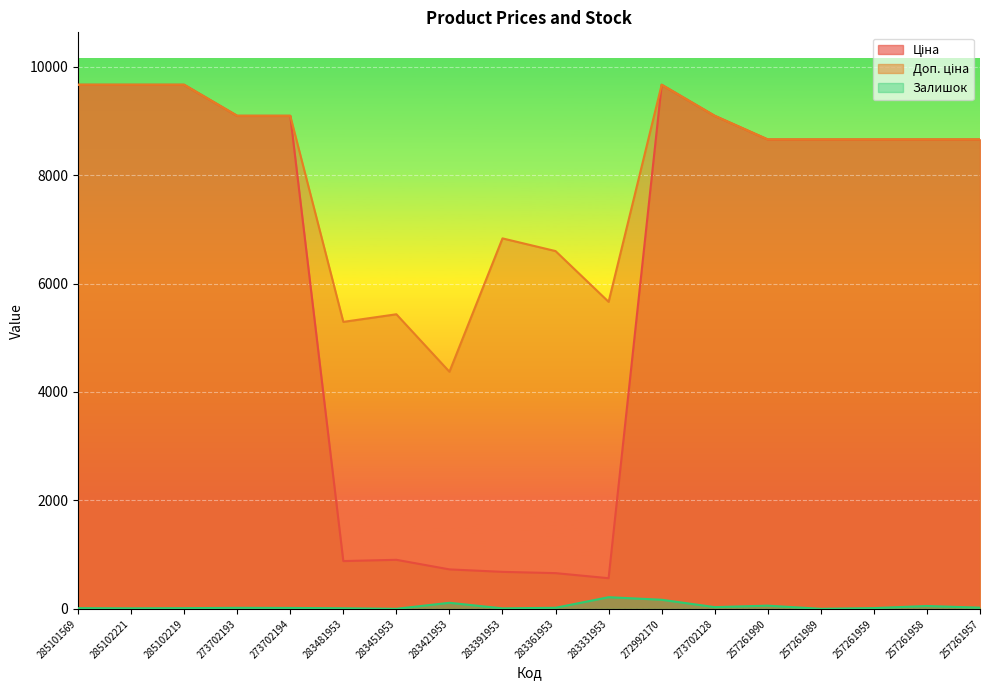

What is the label of the 5th point from the left?

273702194